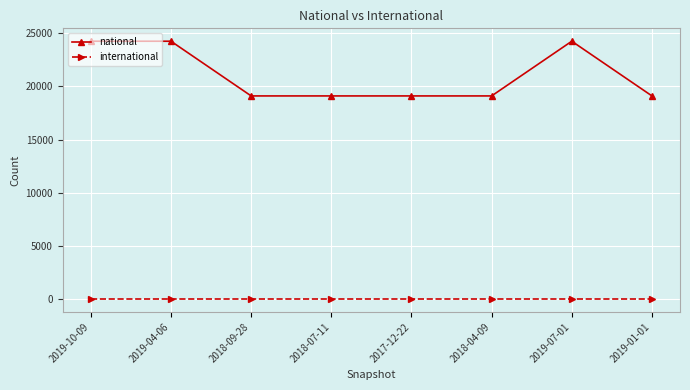

True or false: national and international intersect in this chart.

False